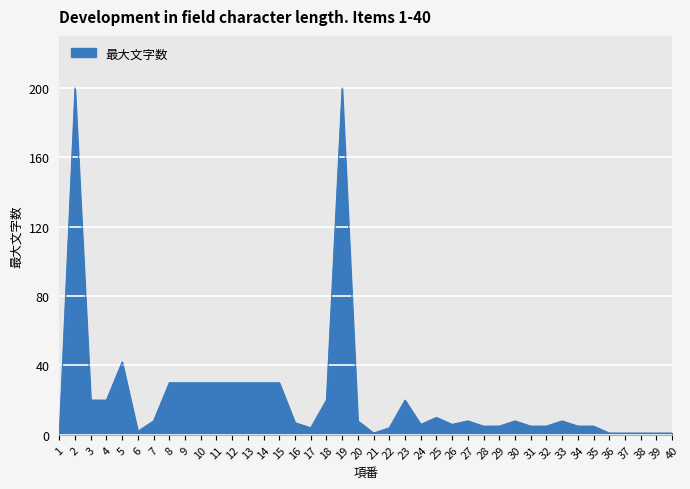

At which label is the value closest to 100?

5